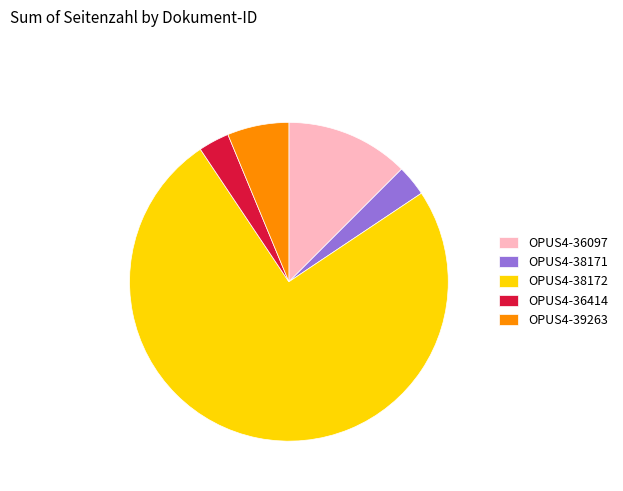

True or false: OPUS4-38172 accounts for 70% of the total.

False